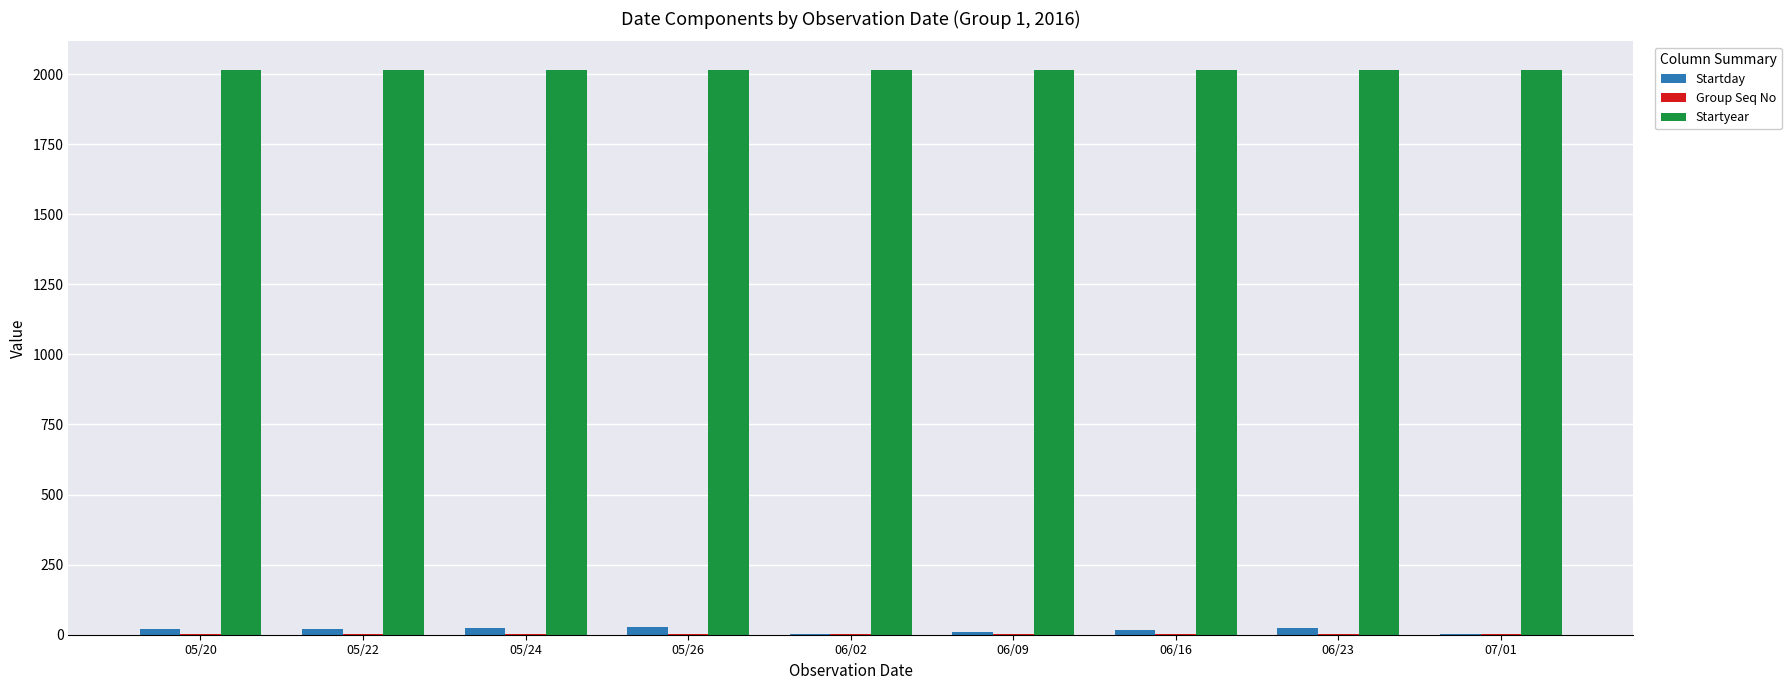

What is the maximum value shown in the chart?

2016